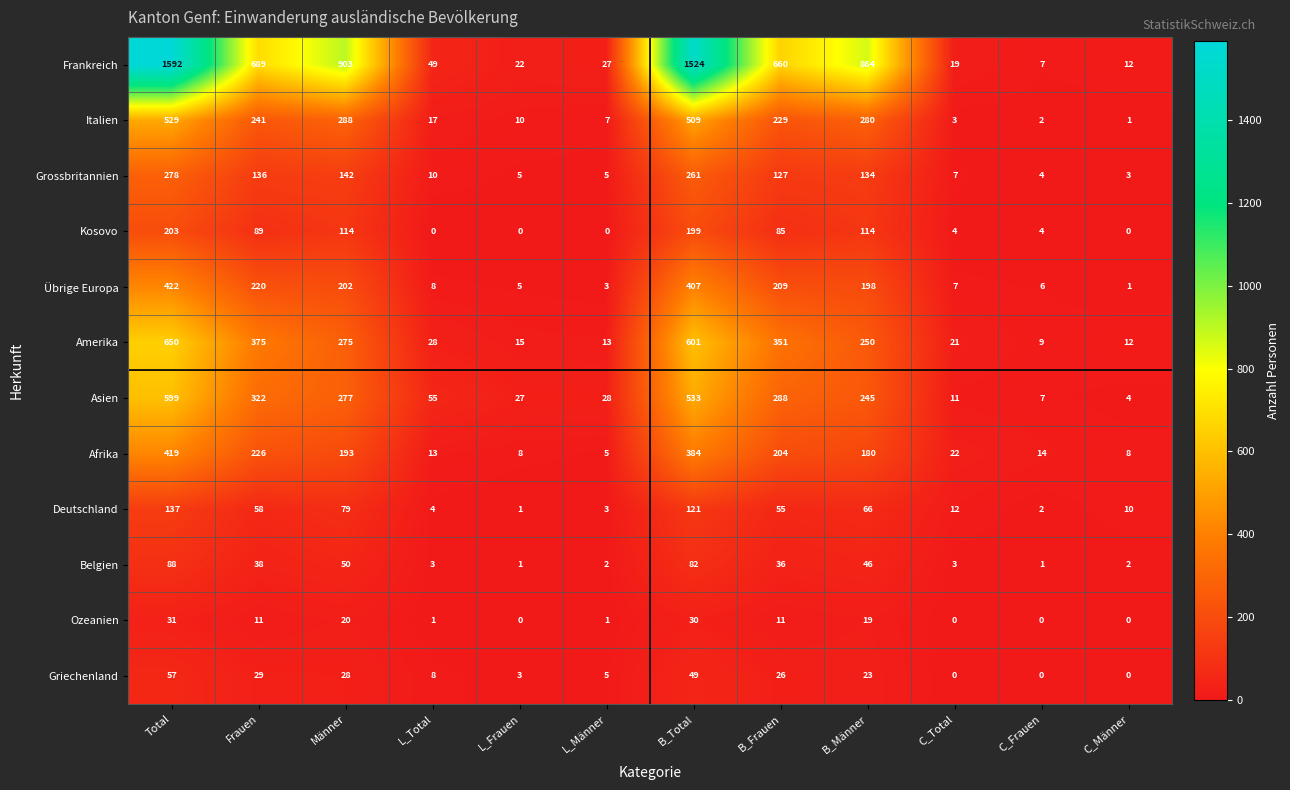

Is it true that Grossbritannien equals 7 at L_Männer?

False